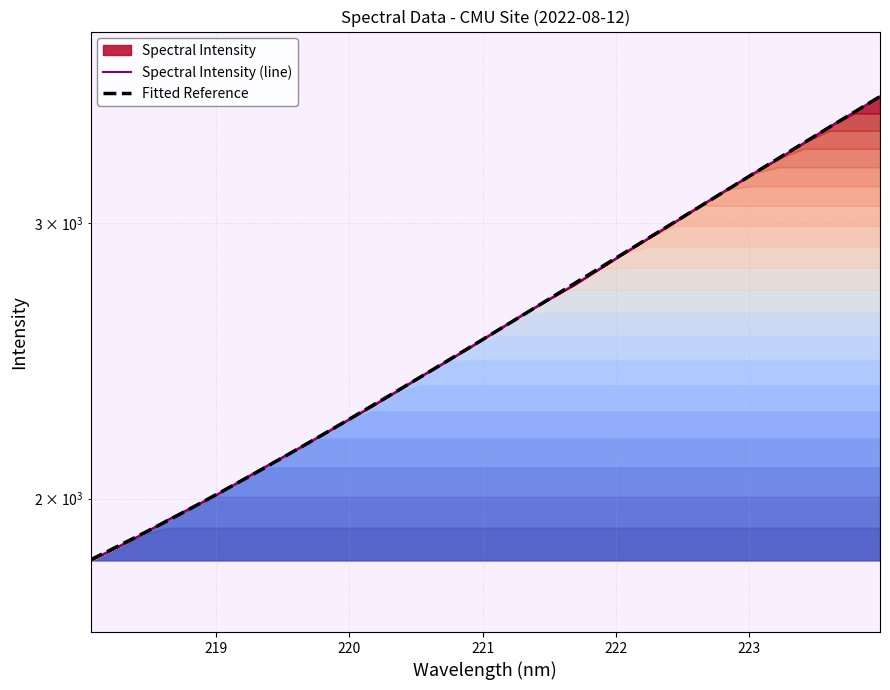

Which has a higher value, 223.408 or 218.0596?

223.408